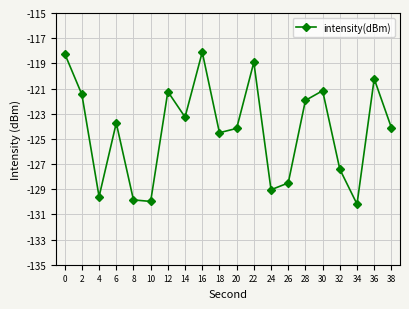

Which has a higher value, 30 or 16?

16